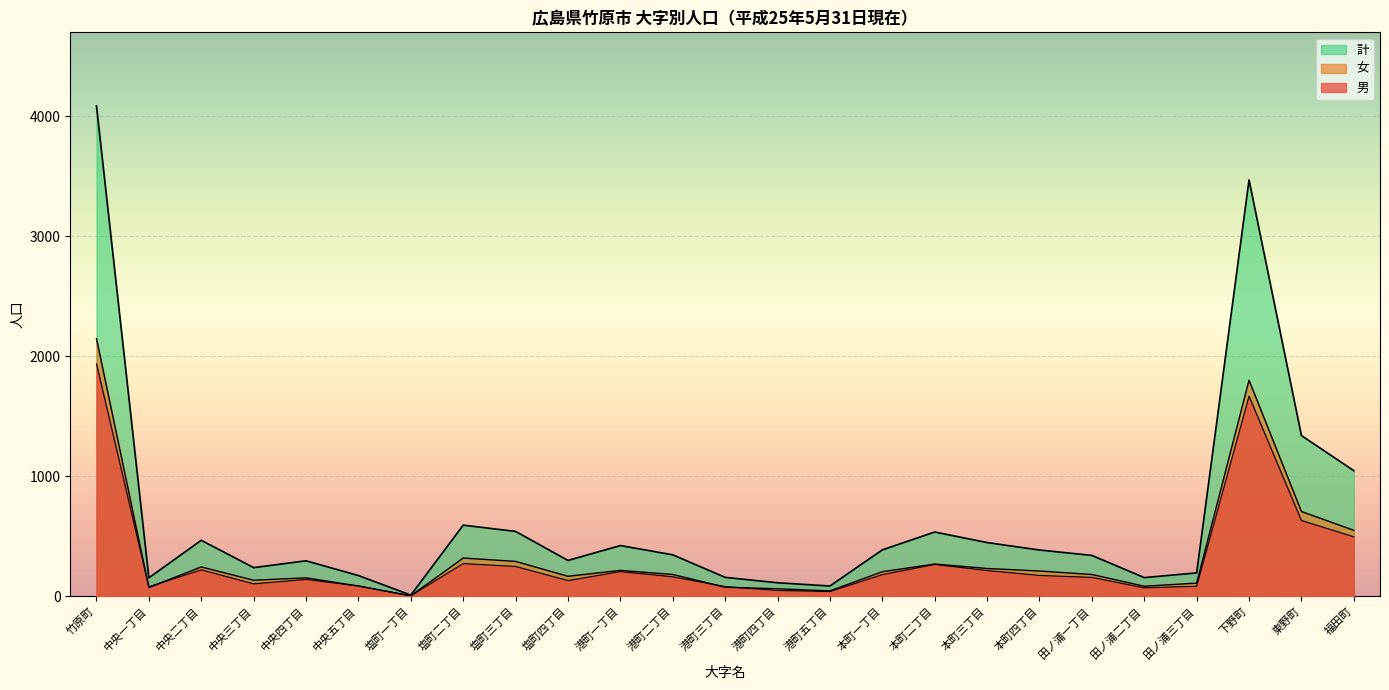

Reading right to left, transcribe all the data shown in this chart.

計_line: 1048	1341	3471	196	157	342	387	449	537	388	87	114	159	347	424	300	542	594	11	174	297	240	468	155	4088
女_line: 551	708	1802	111	85	183	212	233	270	206	46	64	77	183	217	168	292	320	5	87	155	135	246	74	2149
男_line: 497	633	1669	85	72	159	175	216	267	182	41	50	82	164	207	132	250	274	6	87	142	105	222	81	1939